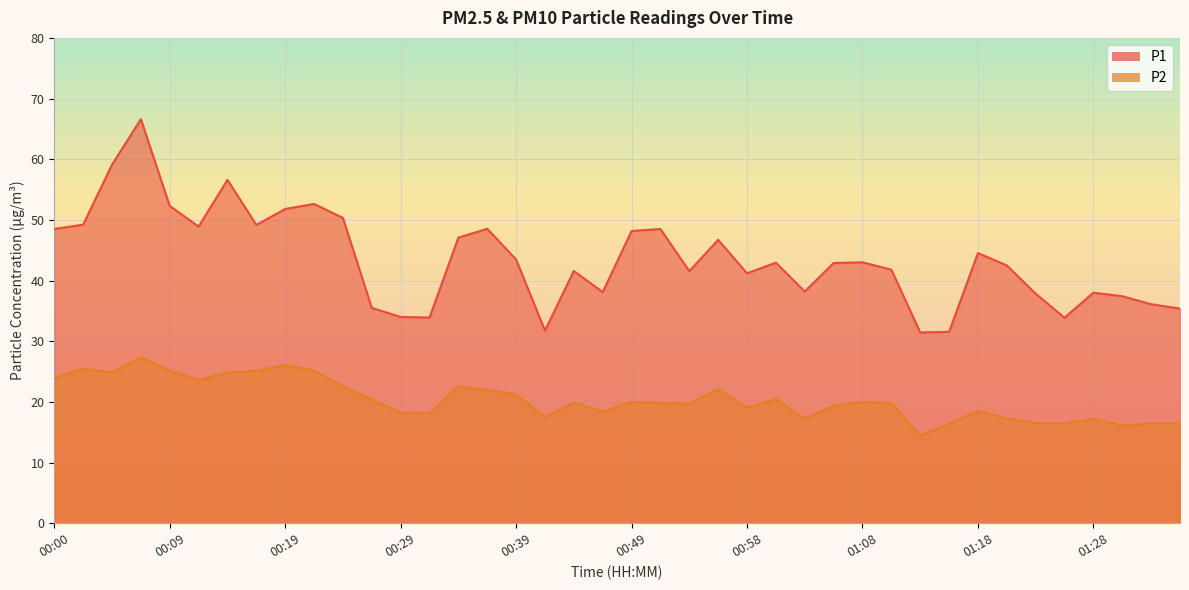

Reading left to right, list all the values displayed in this chart.

P1: 00:00=48.5	00:02=49.2	00:04=59.1	00:07=66.6	00:09=52.3	00:12=48.9	00:14=56.6	00:17=49.2	00:19=51.8	00:22=52.6	00:24=50.3	00:26=35.5	00:29=34.0	00:31=33.9	00:34=47.1	00:36=48.5	00:39=43.5	00:41=31.8	00:44=41.6	00:46=38.1	00:49=48.2	00:51=48.5	00:54=41.5	00:56=46.7	00:58=41.2	01:01=43.0	01:03=38.2	01:06=42.9	01:08=43.0	01:11=41.8	01:13=31.4	01:16=31.6	01:18=44.5	01:20=42.5	01:23=37.8	01:25=33.9	01:28=38.0	01:30=37.4	01:33=36.1	01:35=35.4
P2: 00:00=23.9	00:02=25.5	00:04=24.8	00:07=27.4	00:09=25.1	00:12=23.6	00:14=24.9	00:17=25.1	00:19=26.1	00:22=25.1	00:24=22.6	00:26=20.4	00:29=18.2	00:31=18.1	00:34=22.6	00:36=22.0	00:39=21.3	00:41=17.5	00:44=19.9	00:46=18.4	00:49=20.0	00:51=19.9	00:54=19.7	00:56=22.1	00:58=19.0	01:01=20.5	01:03=17.2	01:06=19.4	01:08=20.0	01:11=19.8	01:13=14.4	01:16=16.4	01:18=18.5	01:20=17.3	01:23=16.5	01:25=16.4	01:28=17.2	01:30=16.1	01:33=16.4	01:35=16.4